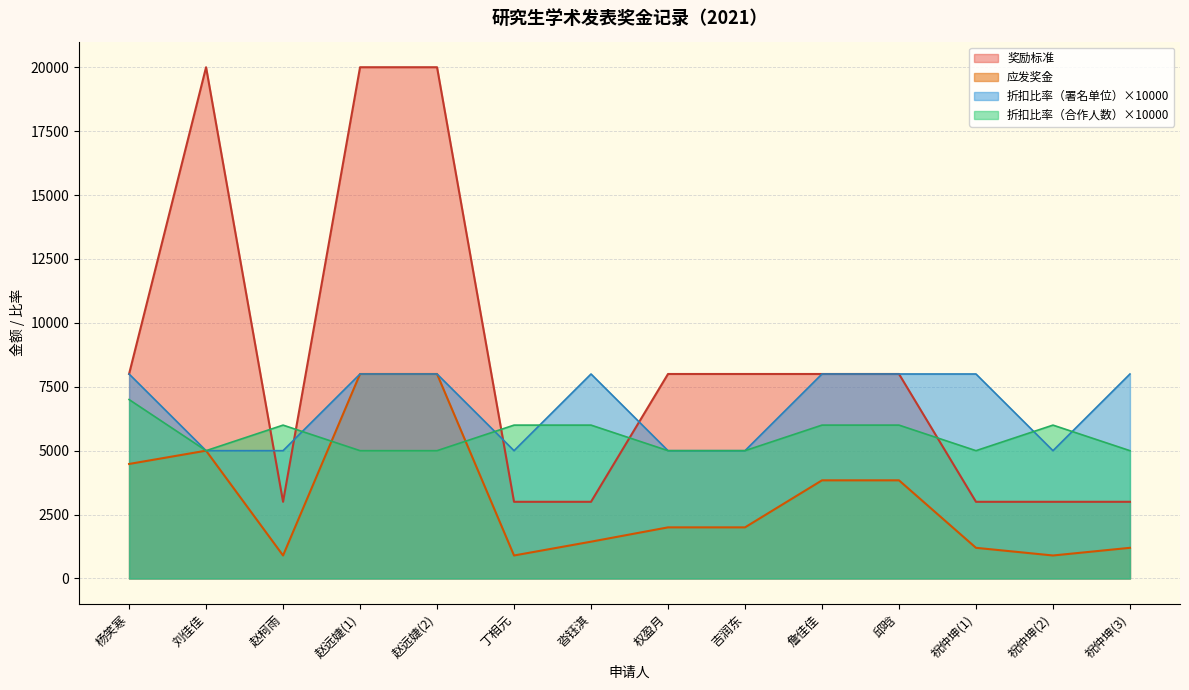

At which label does 应发奖金 reach its minimum?

赵柯雨